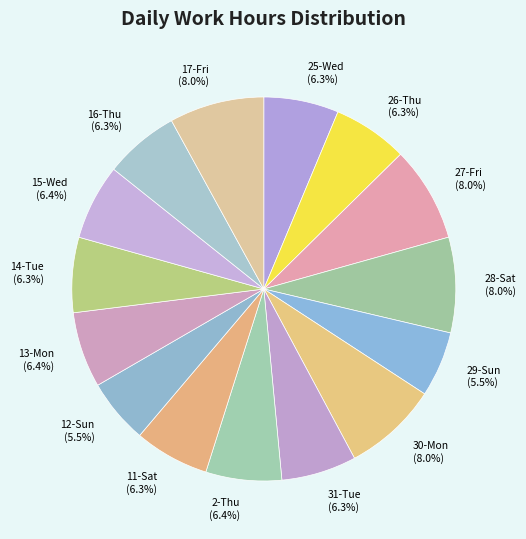

Combined, what portion of the pie is 30-Mon and 27-Fri?

16.0%